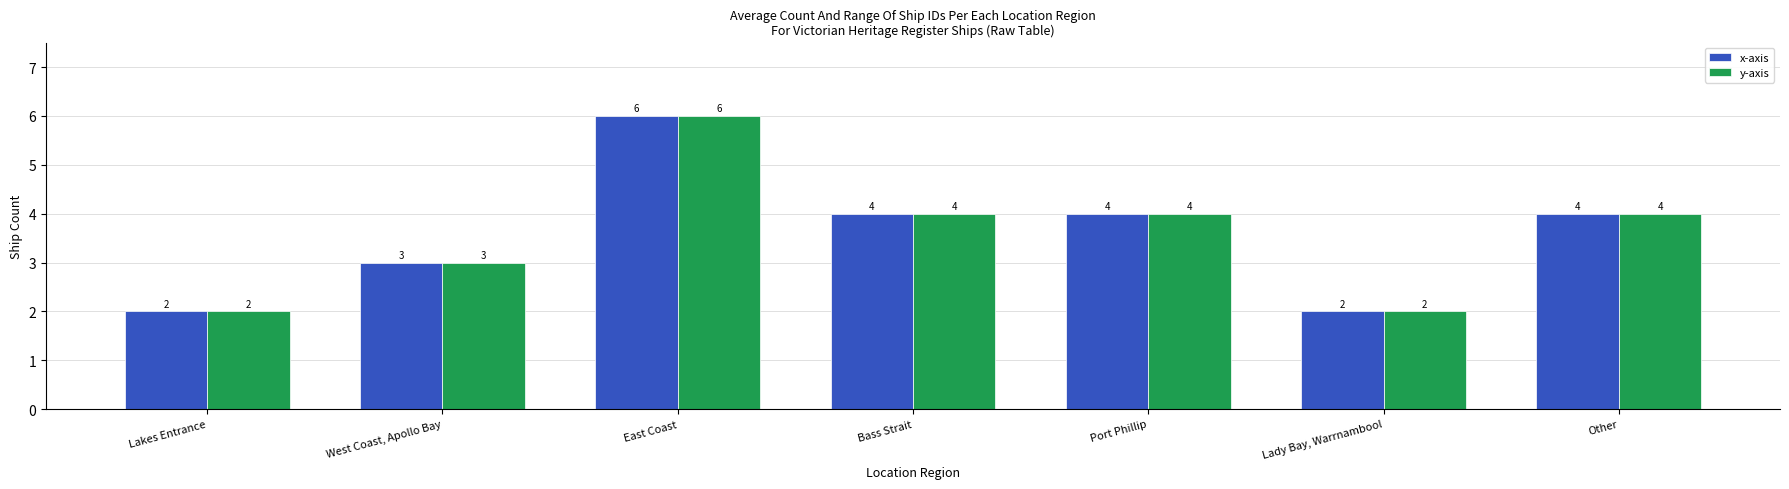

What is the highest value of the x-axis series?

6